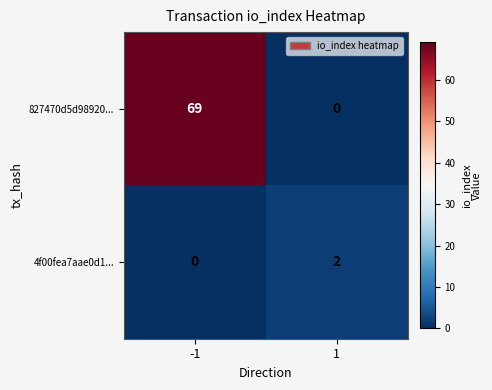

At how many categories does at least one series exceed 46?

1